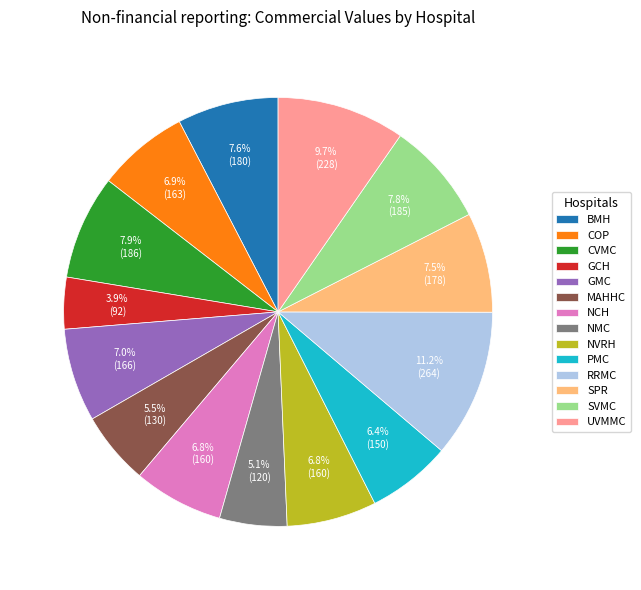

What percentage do MAHHC and SVMC together represent?

13.3%